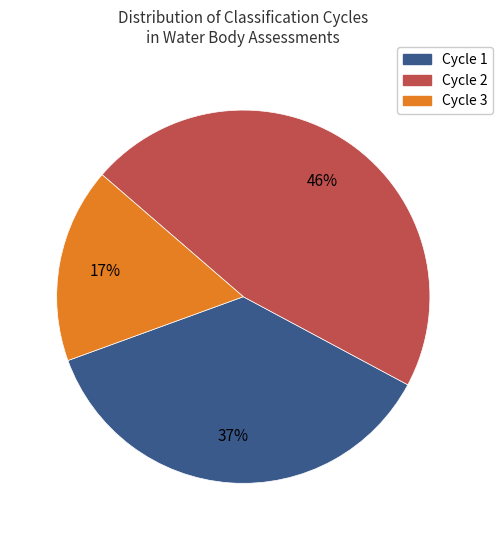

Is there any slice that represents more than half of the pie?

No